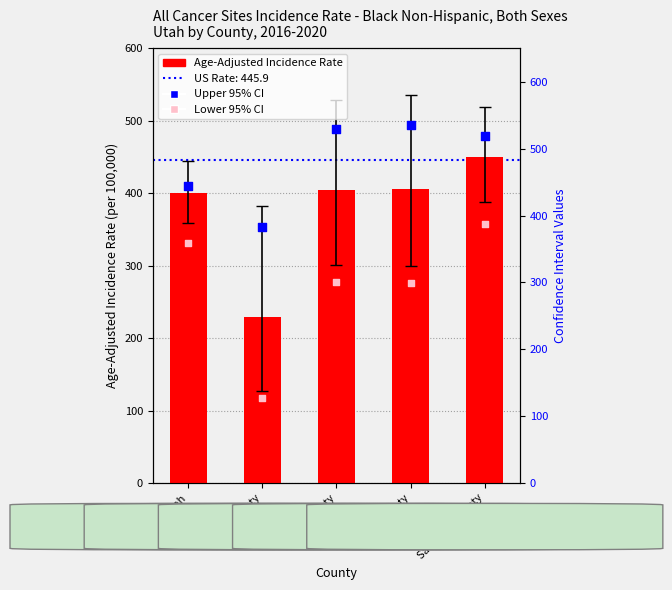

At which category is the sum across all series the highest?

Salt Lake County